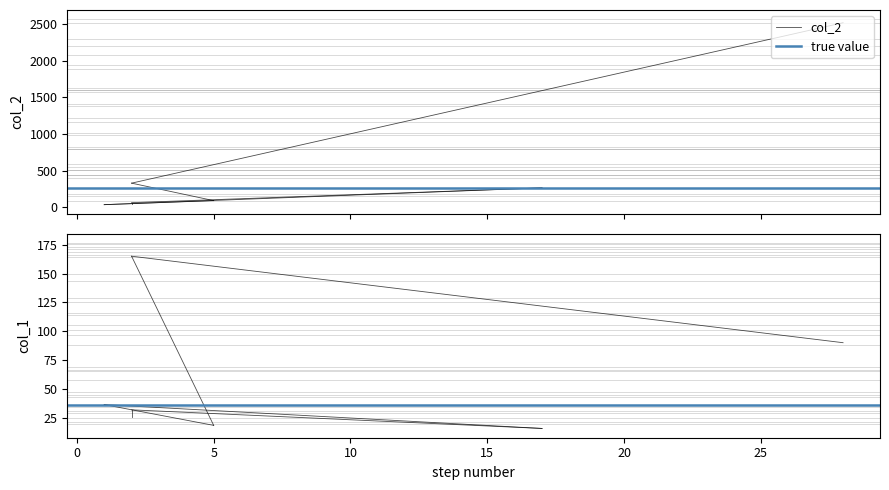

Which series has the largest range (max minus min)?

col_2